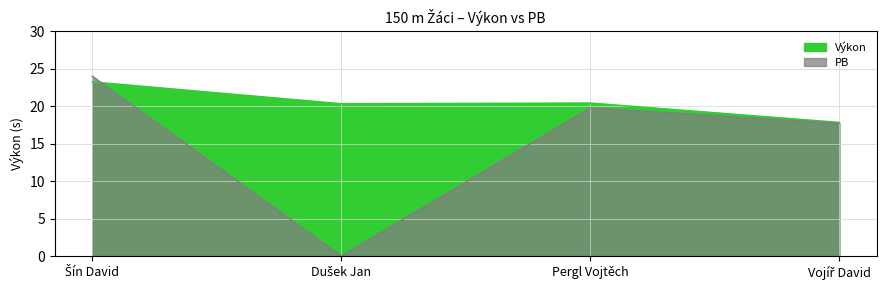

At Šín David, list the series in order from smallest to largest.

Výkon, PB